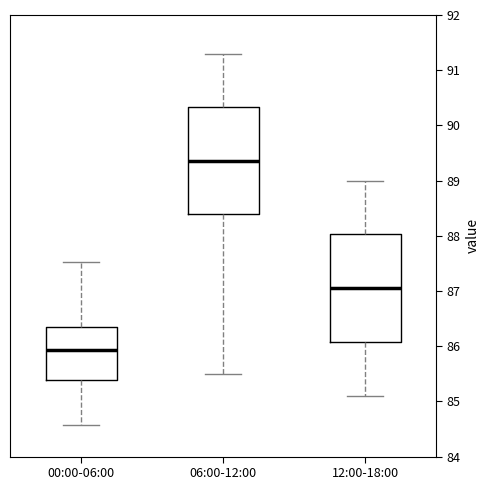

Which box has the highest median line?

06:00-12:00